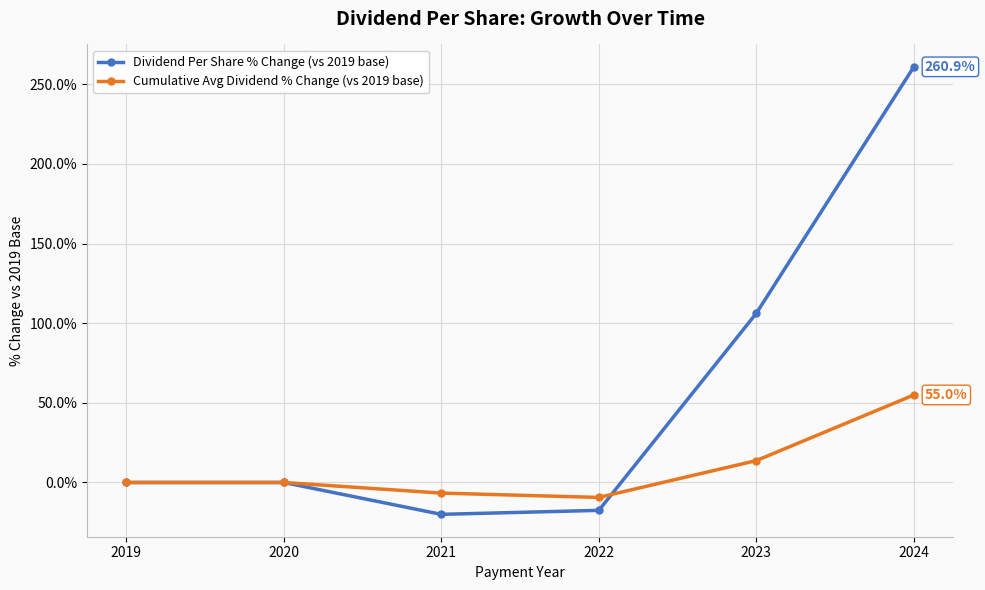

What are all the series names shown in the legend?

Dividend Per Share % Change (vs 2019 base), Cumulative Avg Dividend % Change (vs 2019 base)